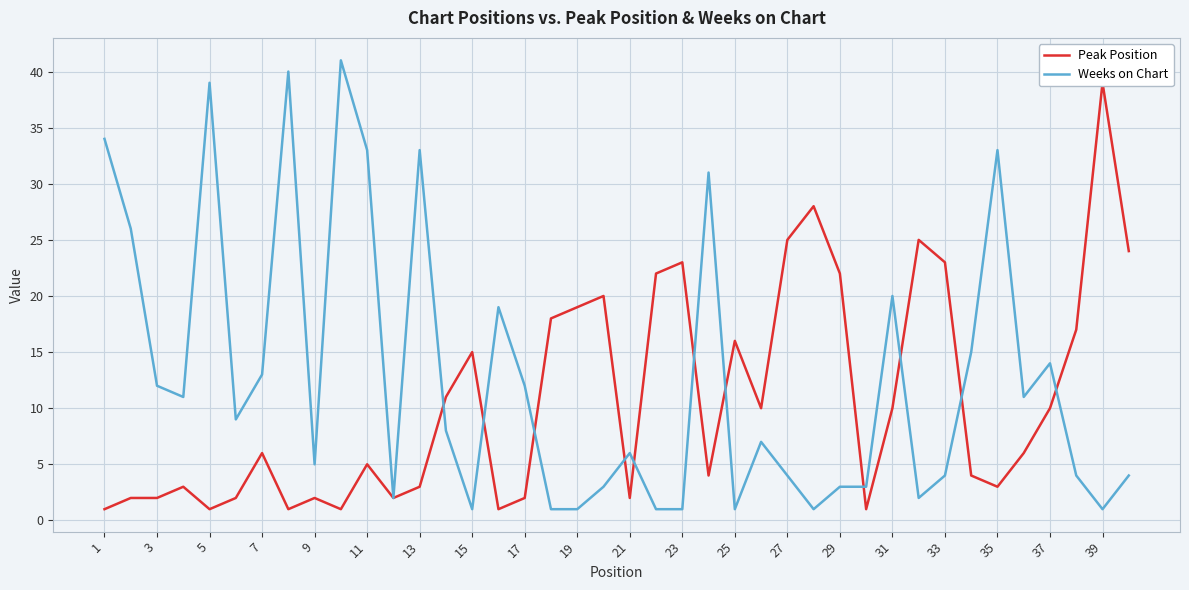

In Weeks on Chart, how many points are lower than both neighbors (excluding endpoints)?

10